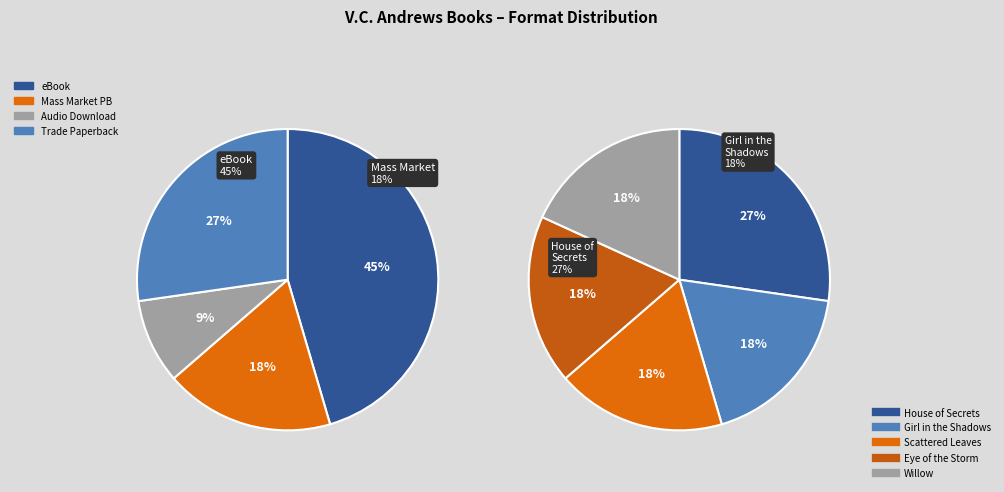

Is it true that Girl in the Shadows is 18% of the pie?

True